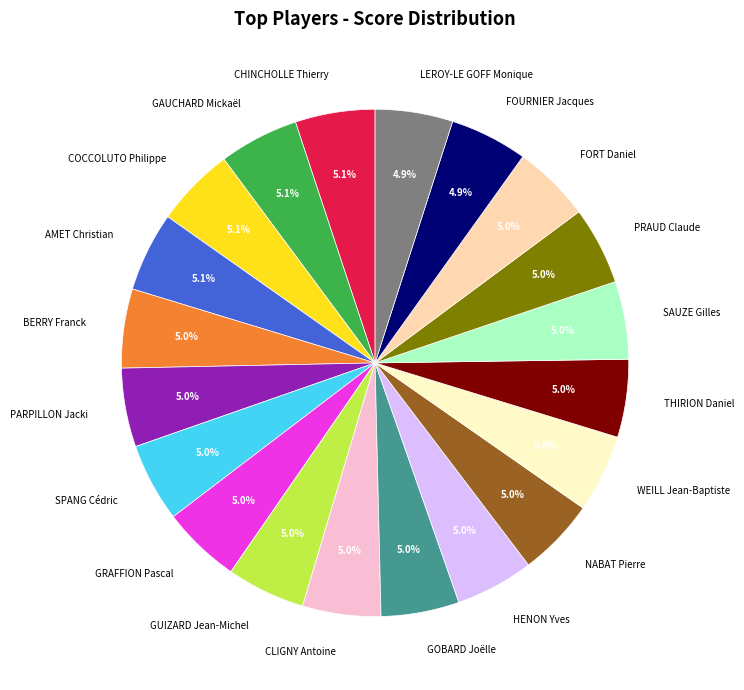

Is there a majority slice in this chart?

No